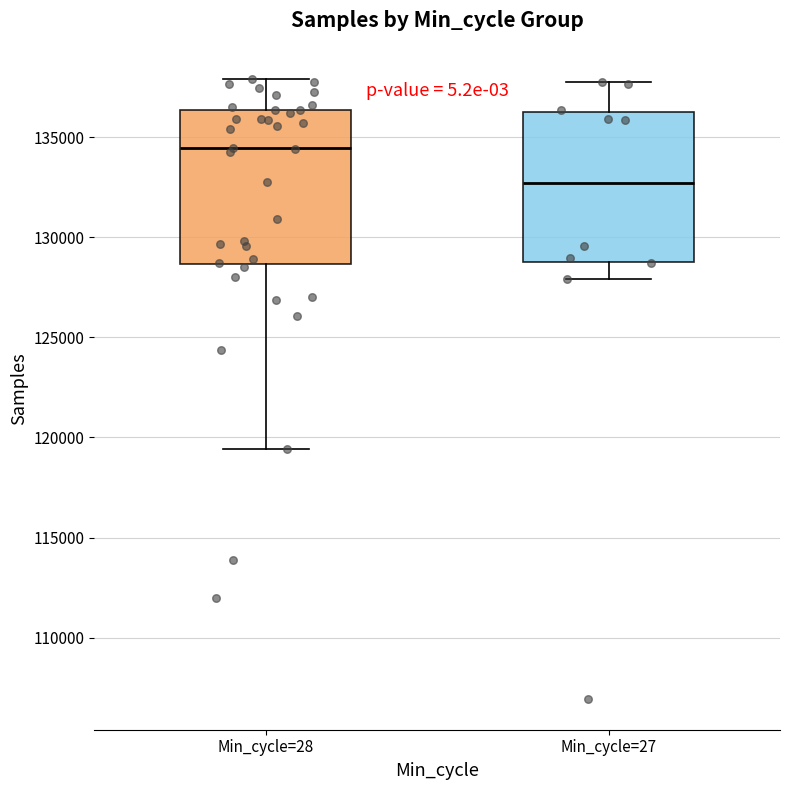

Reading left to right, read every box against the y-axis: the position of its median line, the range the box covers, and the ends of its whiskers. The values are not printed on the chart, so give them approximately, as read against the axis.

Min_cycle=28: median 134500, box 128500 to 136500, whiskers 119500 to 138000
Min_cycle=27: median 132500, box 129000 to 136000, whiskers 128000 to 138000